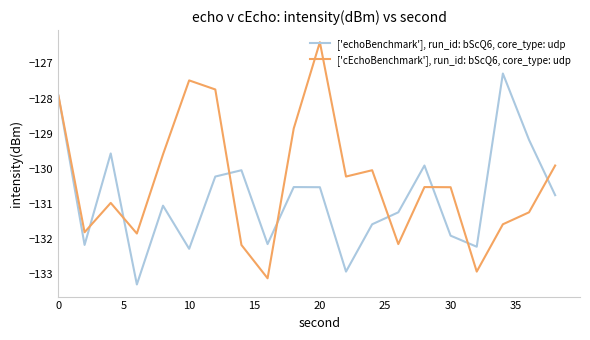

What is the maximum value for ['cEchoBenchmark'], run_id: bScQ6, core_type: udp?

-126.4